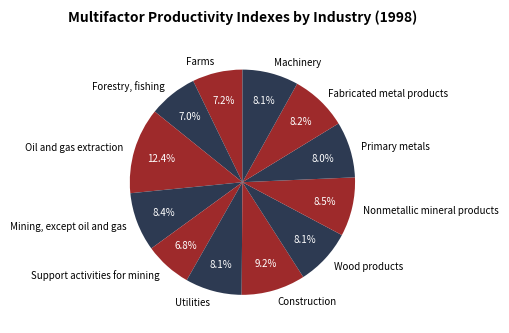

Between Construction and Oil and gas extraction, which is larger?

Oil and gas extraction